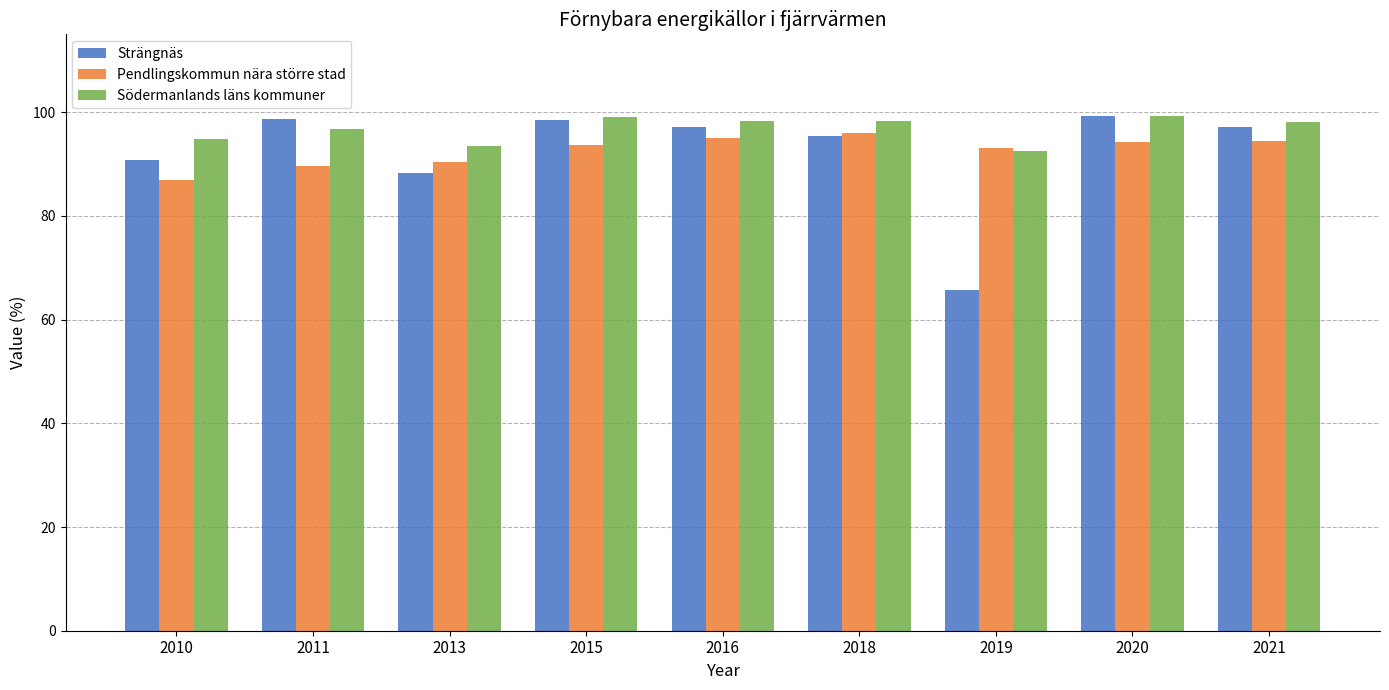

What is the maximum value for Strängnäs?

99.2